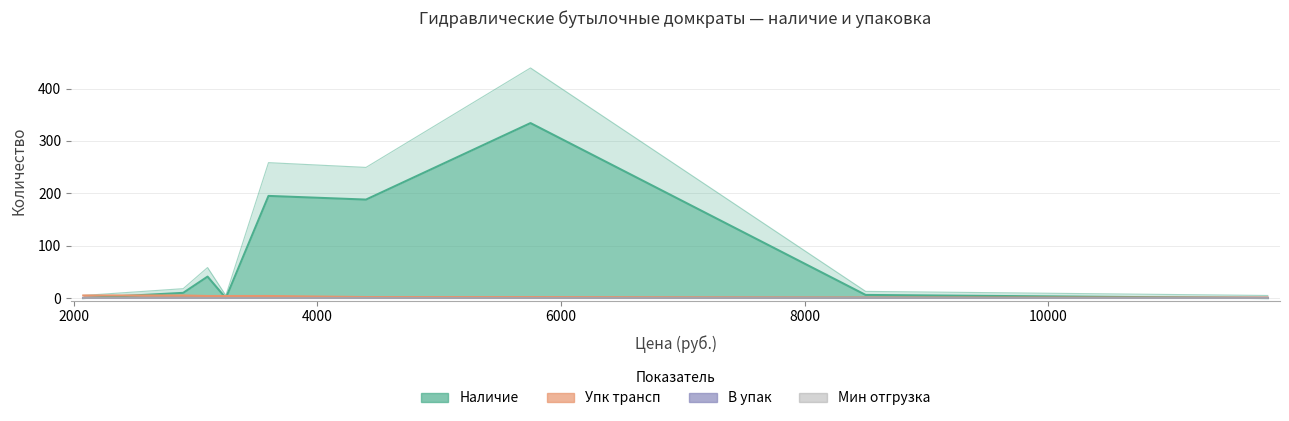

What is the greatest value displayed?

439.2